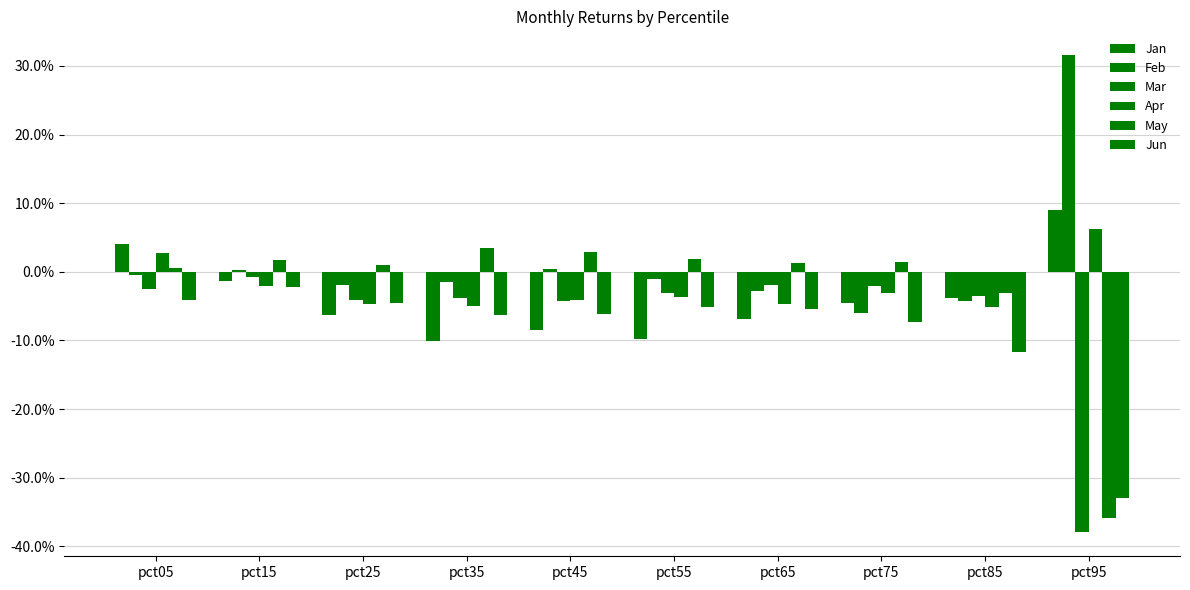

Does the chart contain any negative values?

Yes